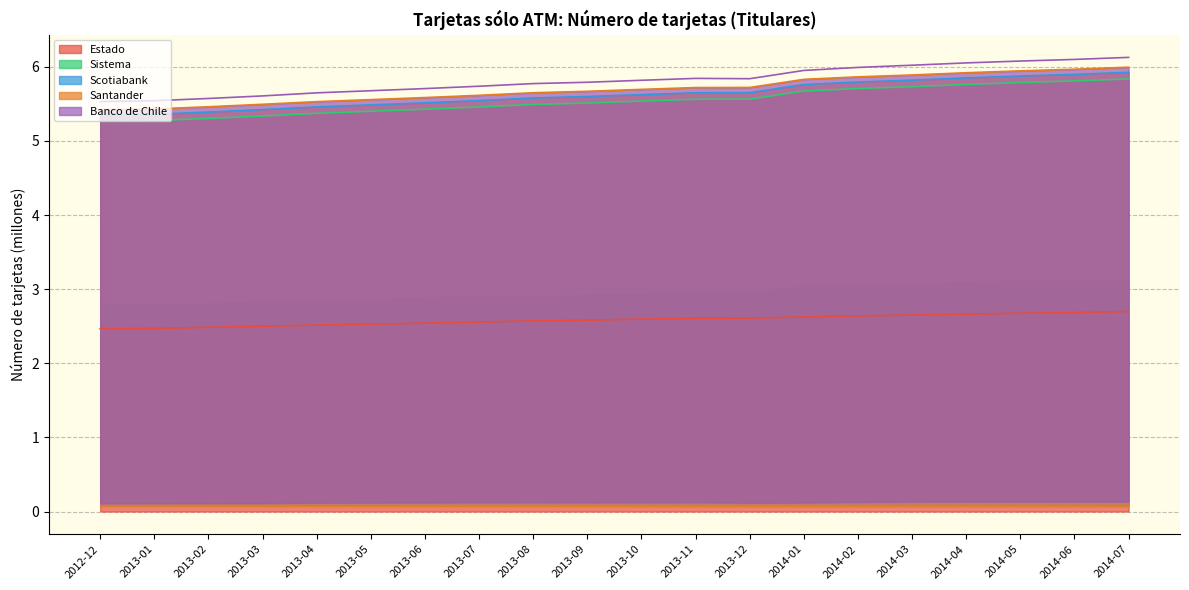

The Santander series shows 5.8 at 2013-09. True or false?

True